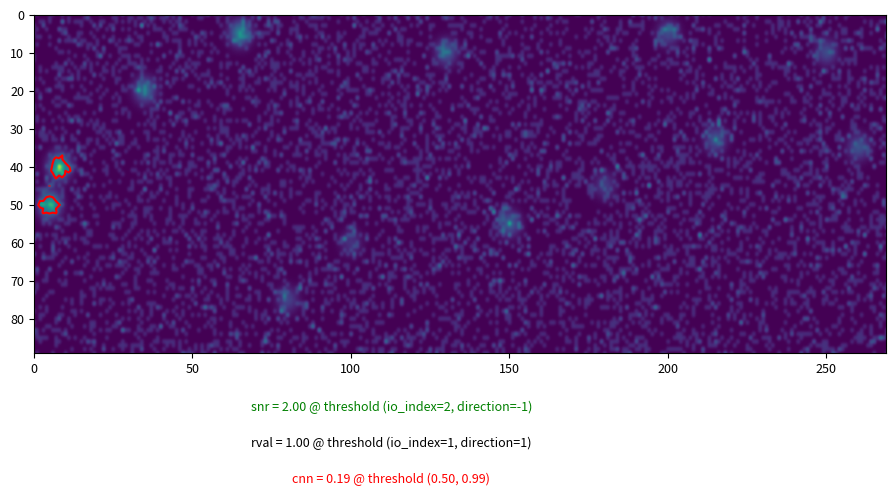

Count the number of categories in the chart.

2